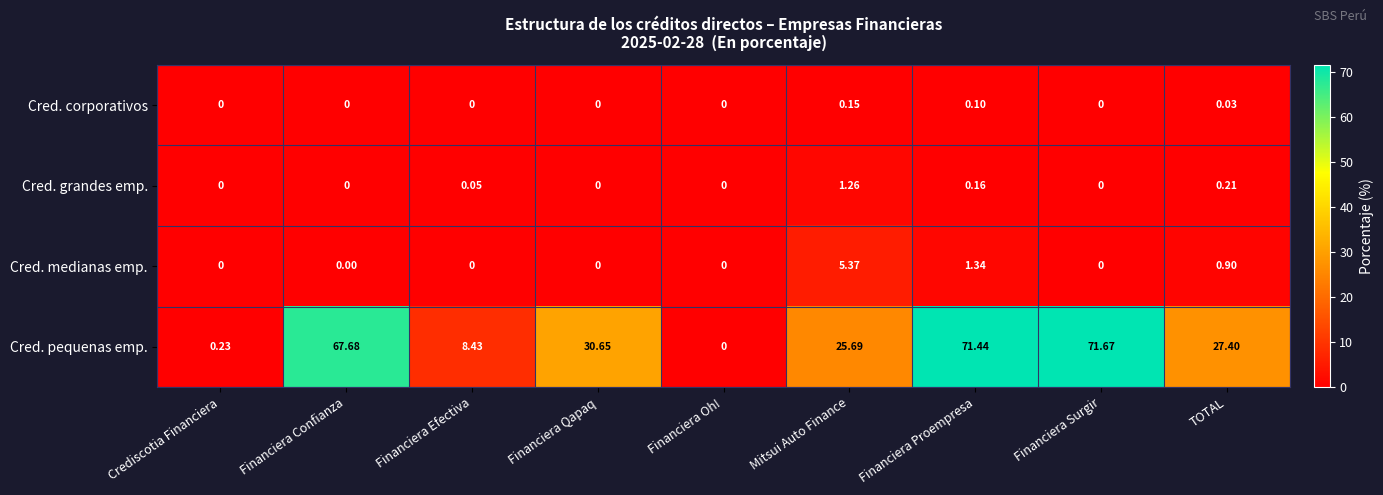

Which series changed the most between Crediscotia Financiera and Financiera Proempresa?

Cred. pequenas emp.